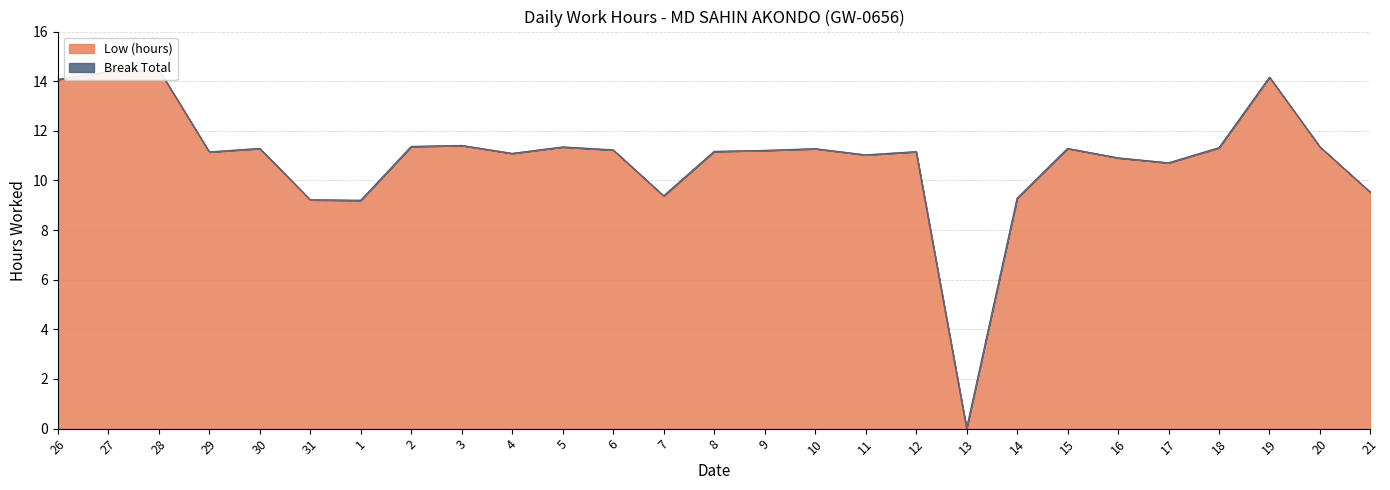

What is the label of the 24th point from the left?

18